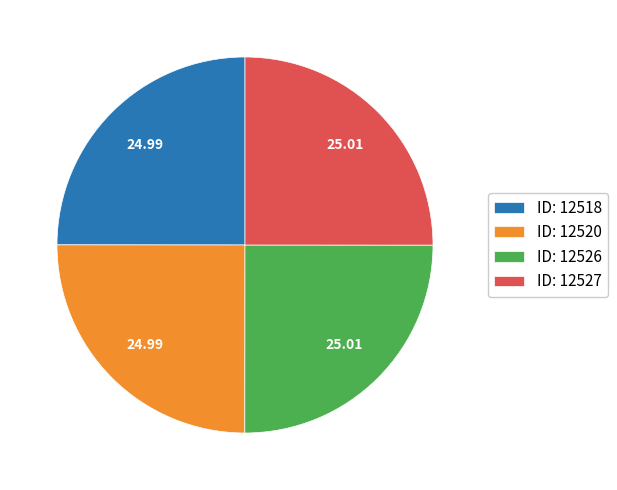

How many slices are in this pie chart?

4